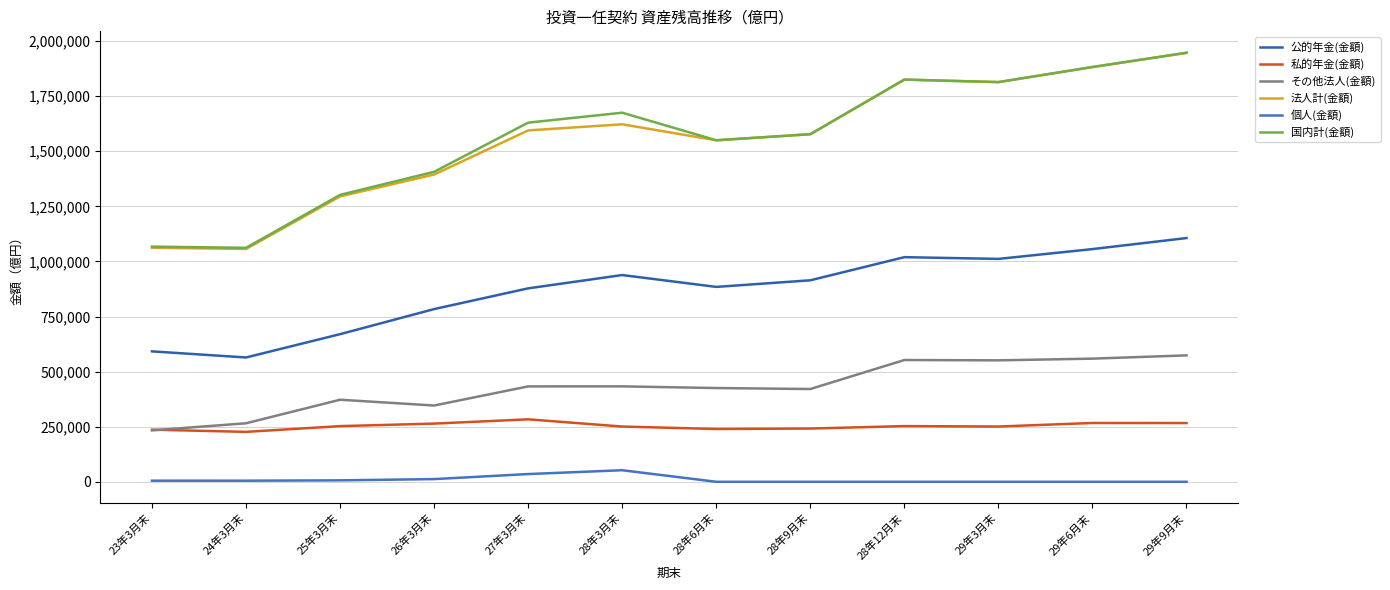

The value of 私的年金(金額) at 24年3月末 is 349392.7. True or false?

False